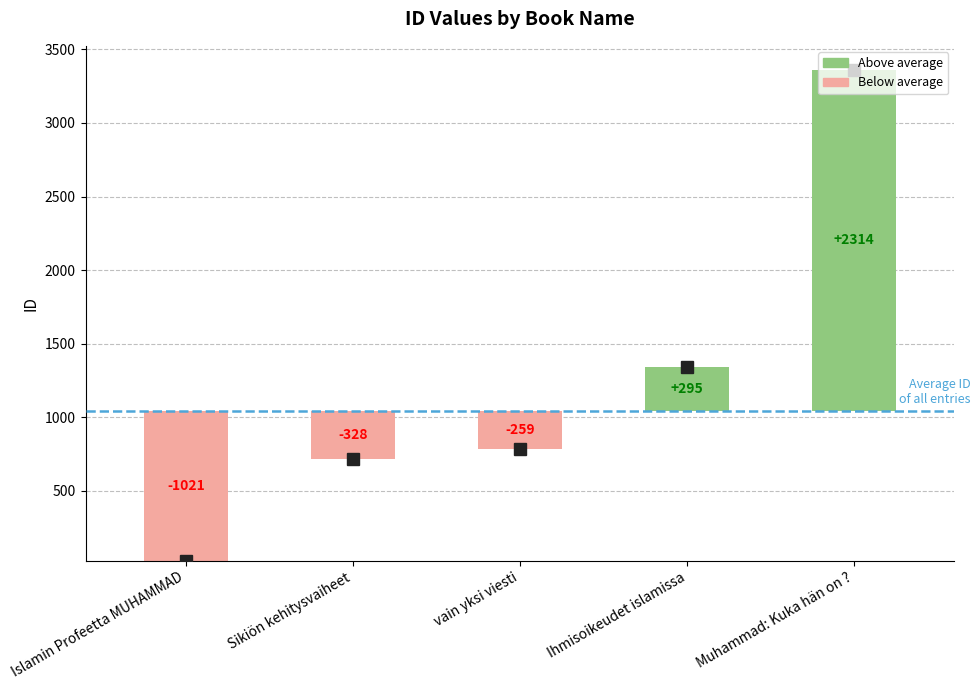

Reading left to right, what are all the values shown in this chart?

23	716	785	1339	3358